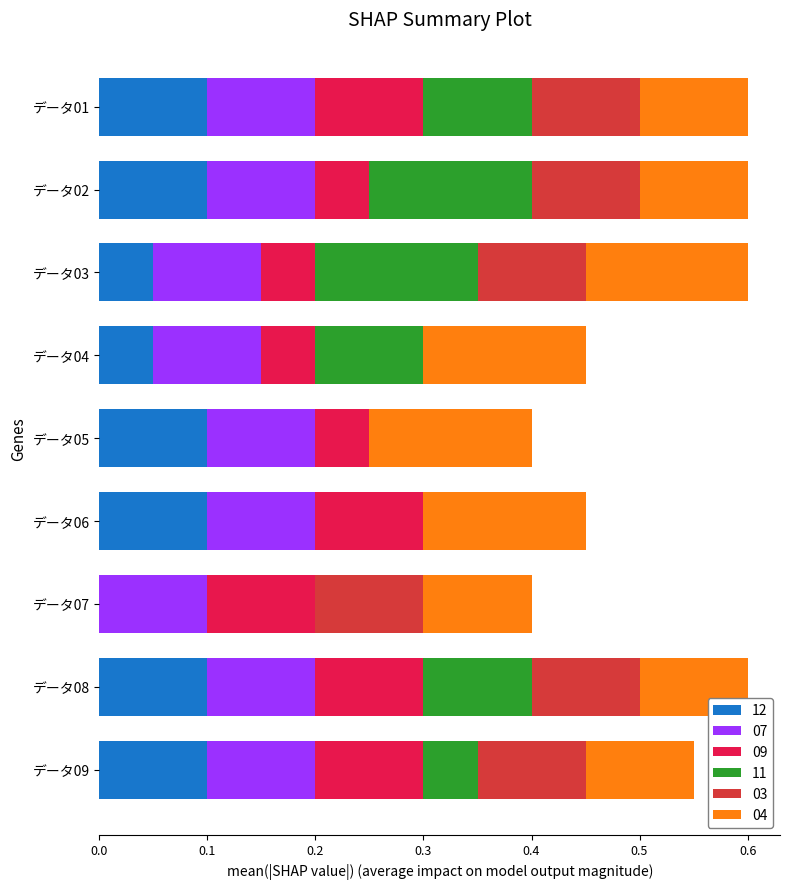

What is the total value across all series at データ01?

0.6